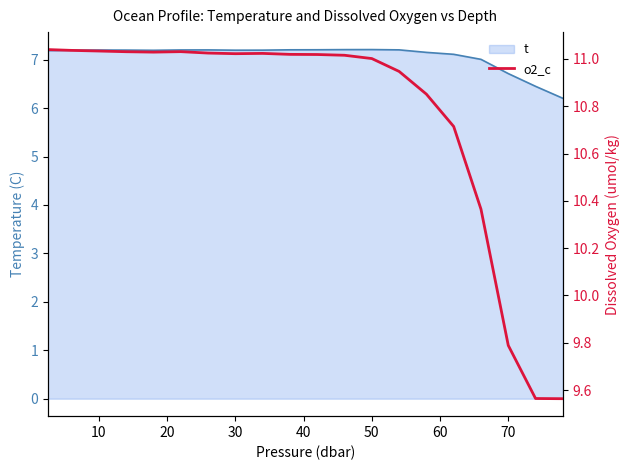

What is the minimum value for t?

6.2